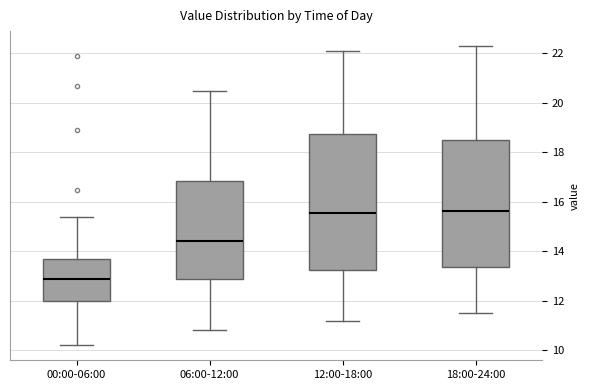

Which box's median line is the lowest?

00:00-06:00